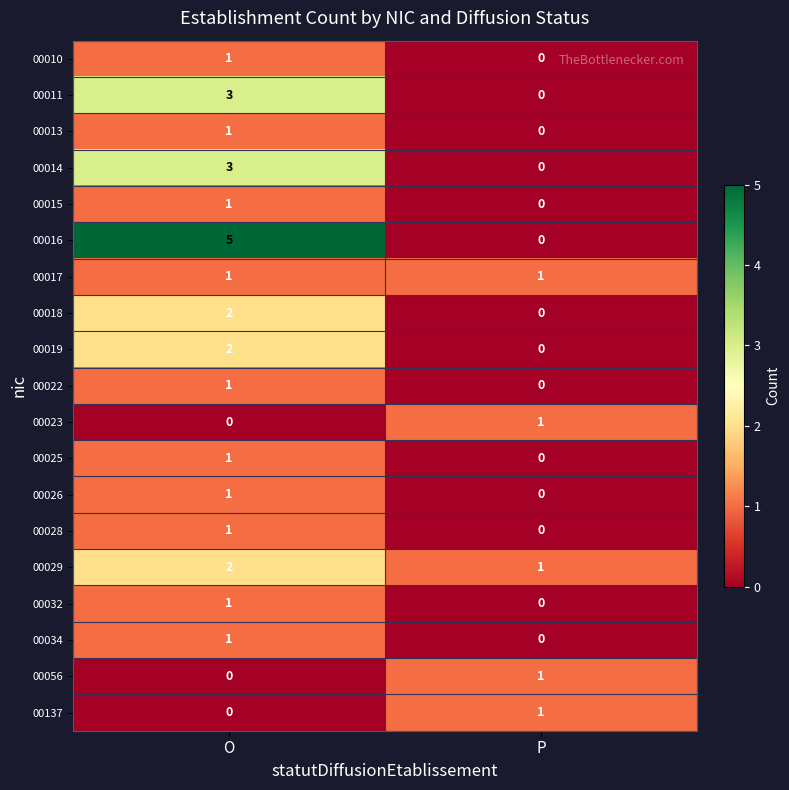

List the labels in order of 00034 value, largest first.

O, P